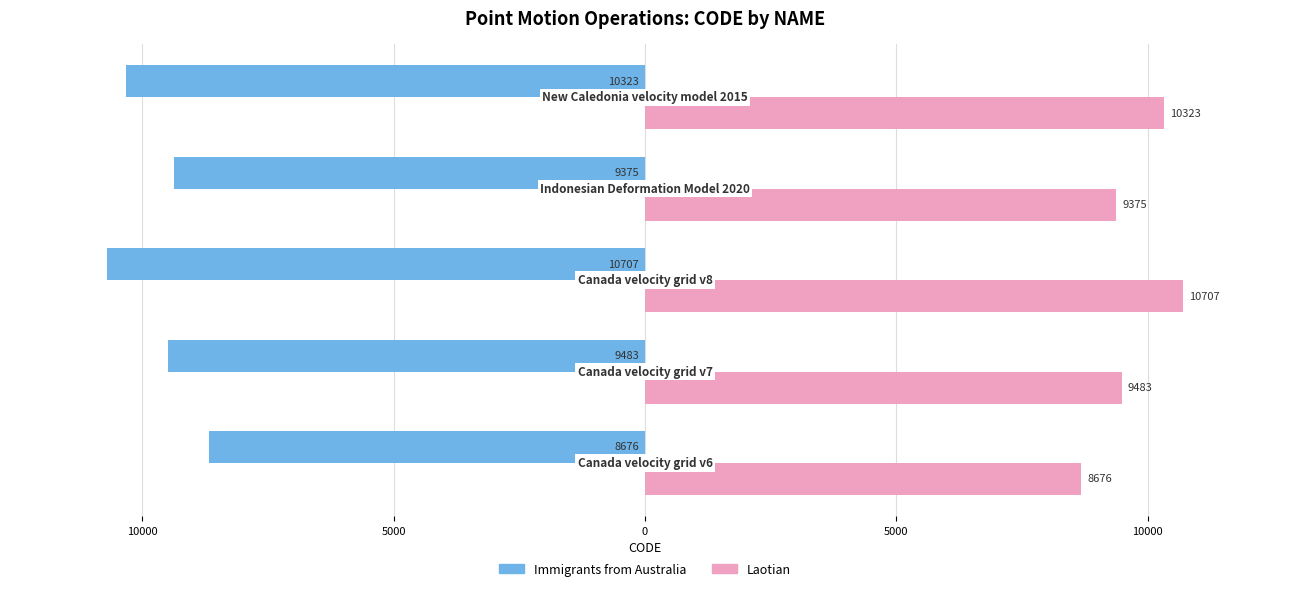

Which series has the largest total across all categories?

Laotian